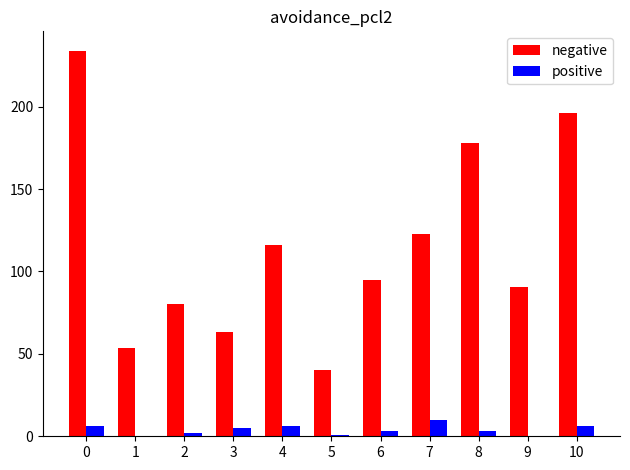

What is the highest value of the positive series?

10.0